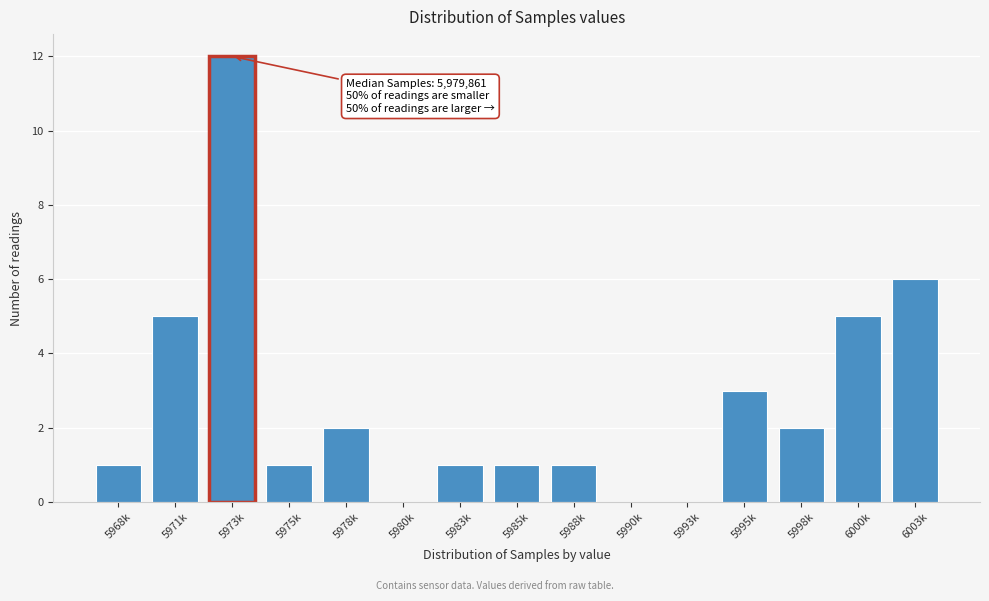

Reading left to right, what are all the values shown in this chart?

5968k=1	5971k=5	5973k=12	5975k=1	5978k=2	5980k=0	5983k=1	5985k=1	5988k=1	5990k=0	5993k=0	5995k=3	5998k=2	6000k=5	6003k=6